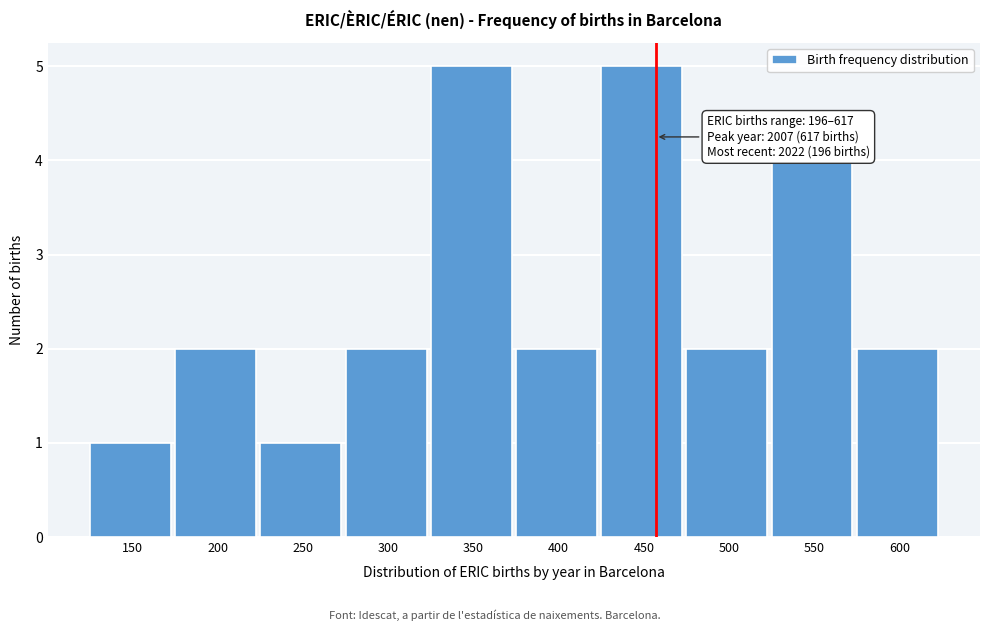

Reading left to right, what are all the values shown in this chart?

1	2	1	2	5	2	5	2	4	2